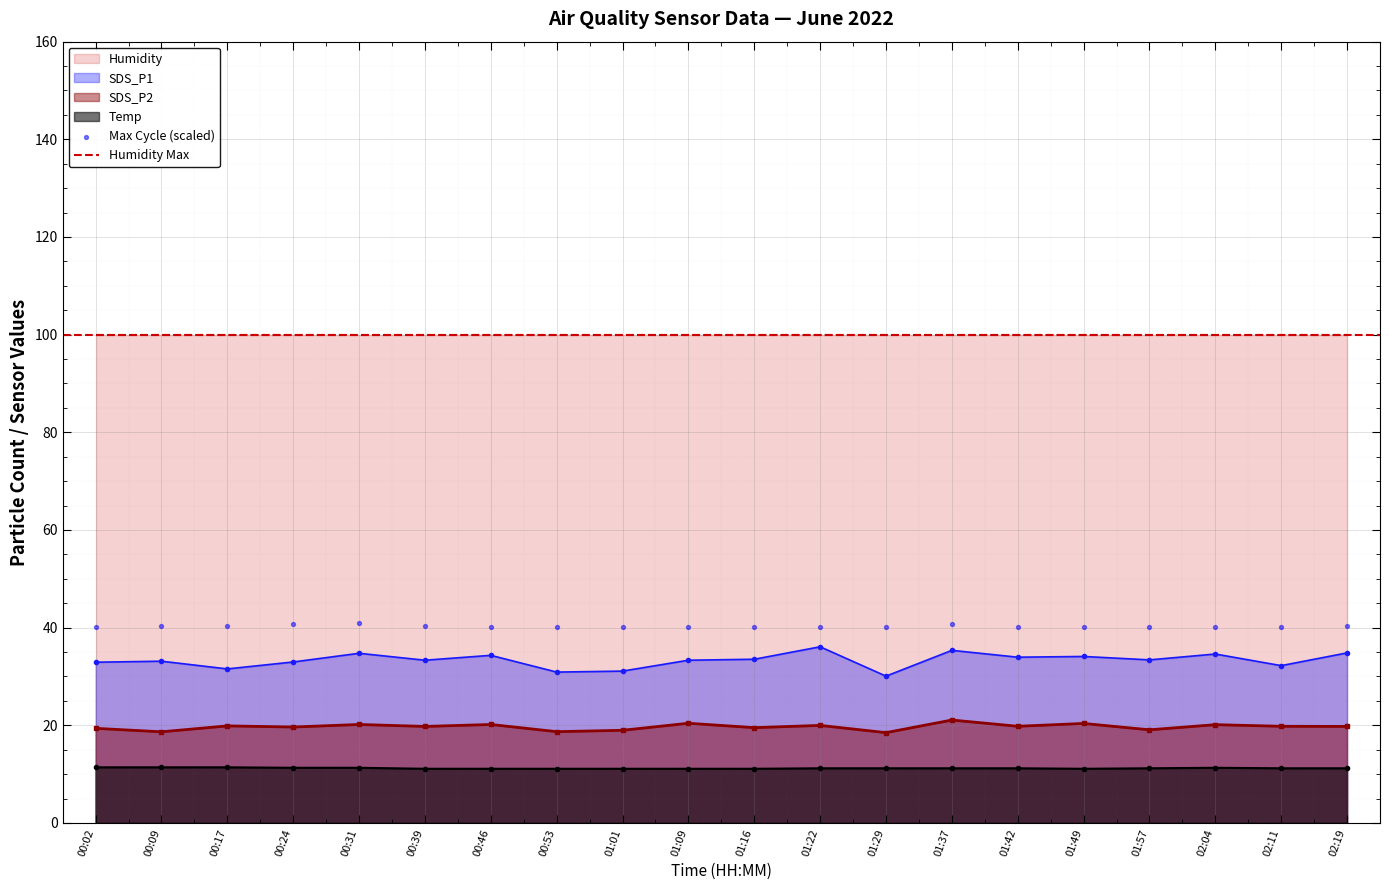

Which series has the largest Y range (max minus min)?

SDS_P1